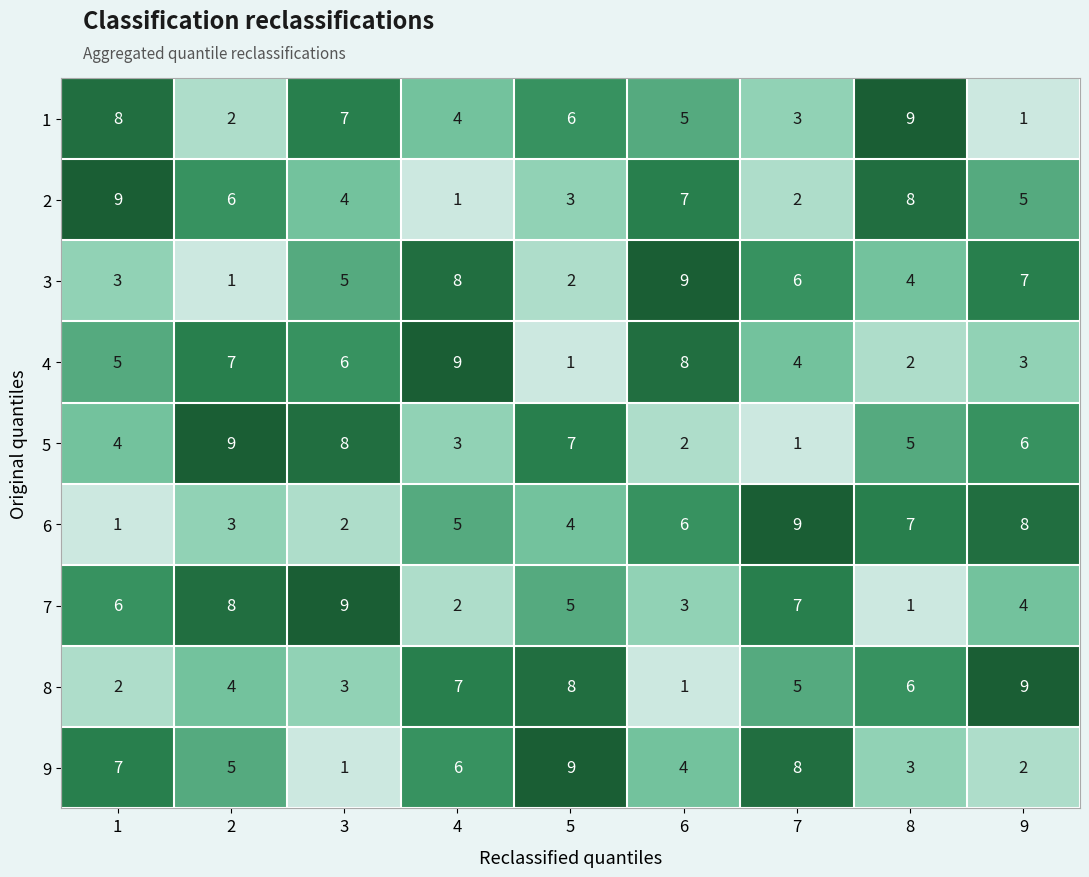

What is the average value of the 1 series?

5